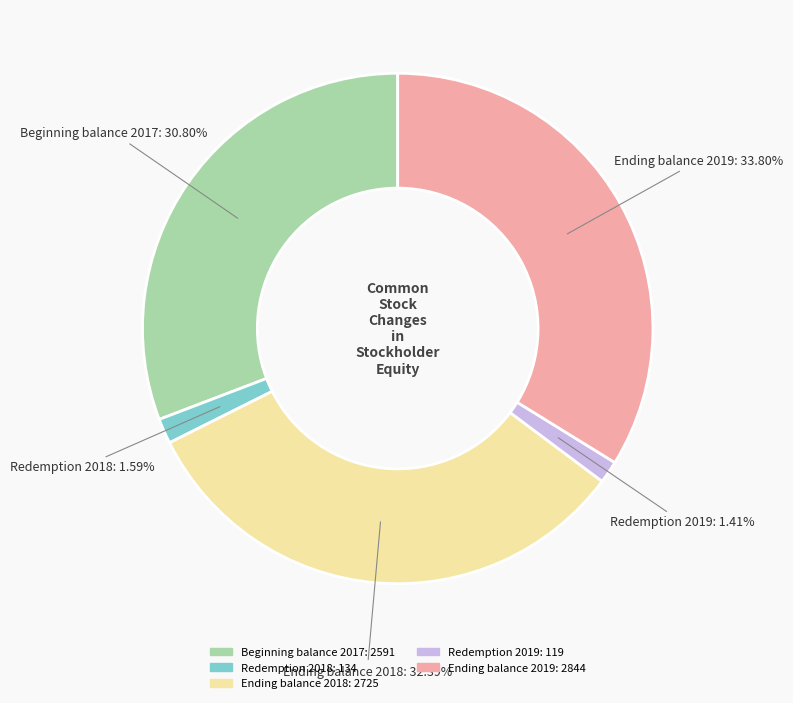

What is the total percentage of Redemption 2018 and Beginning balance 2017?

32.4%